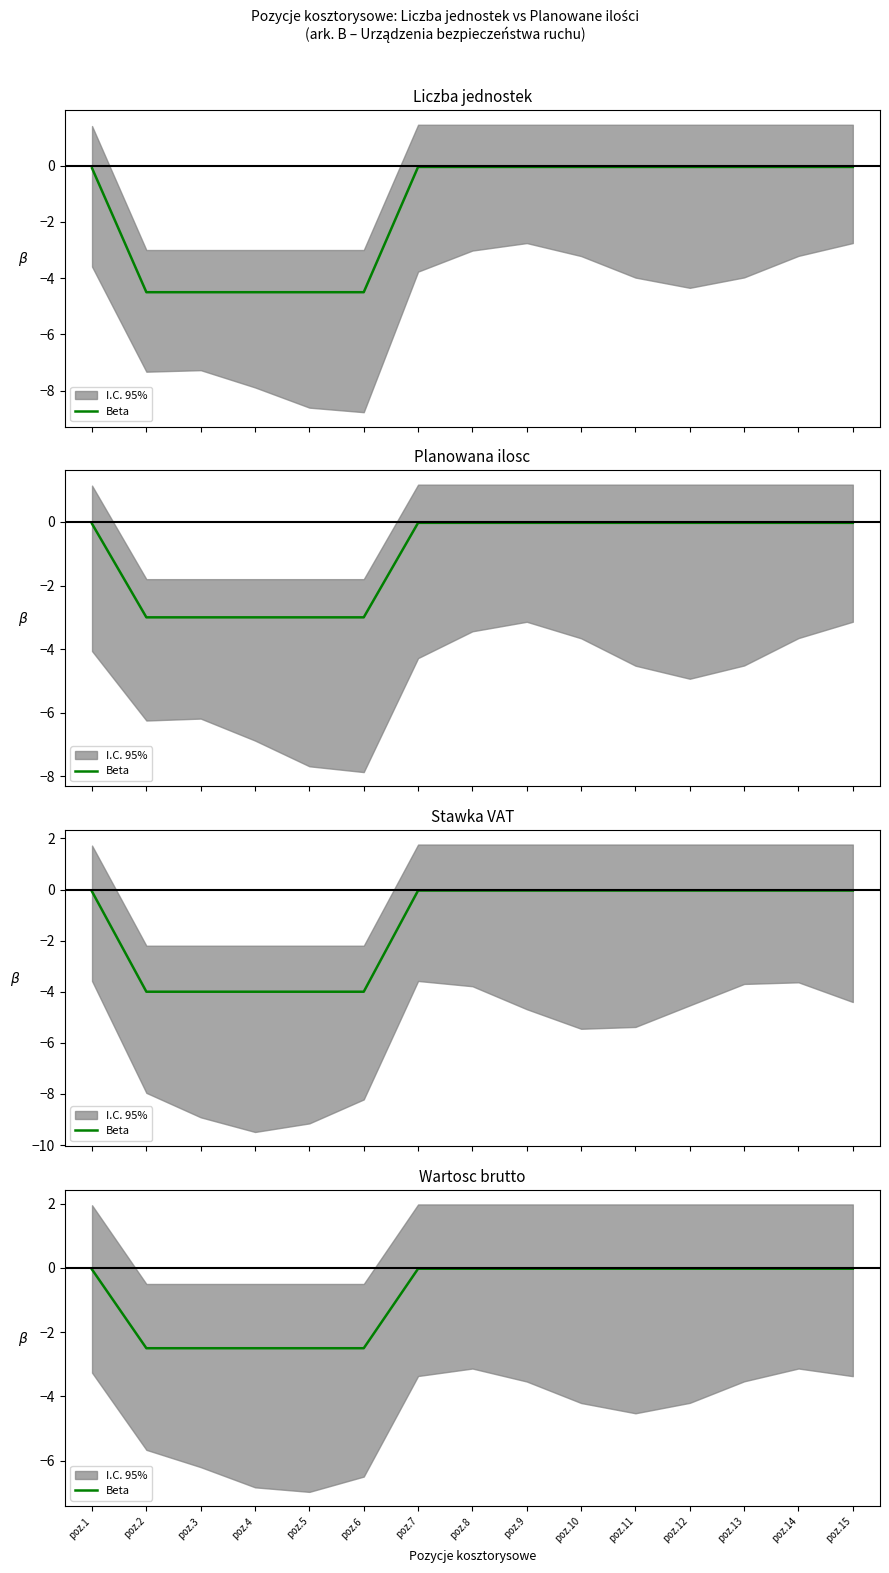

List the labels in order of value, smallest first.

poz.2, poz.3, poz.4, poz.5, poz.6, poz.1, poz.7, poz.8, poz.9, poz.10, poz.11, poz.12, poz.13, poz.14, poz.15